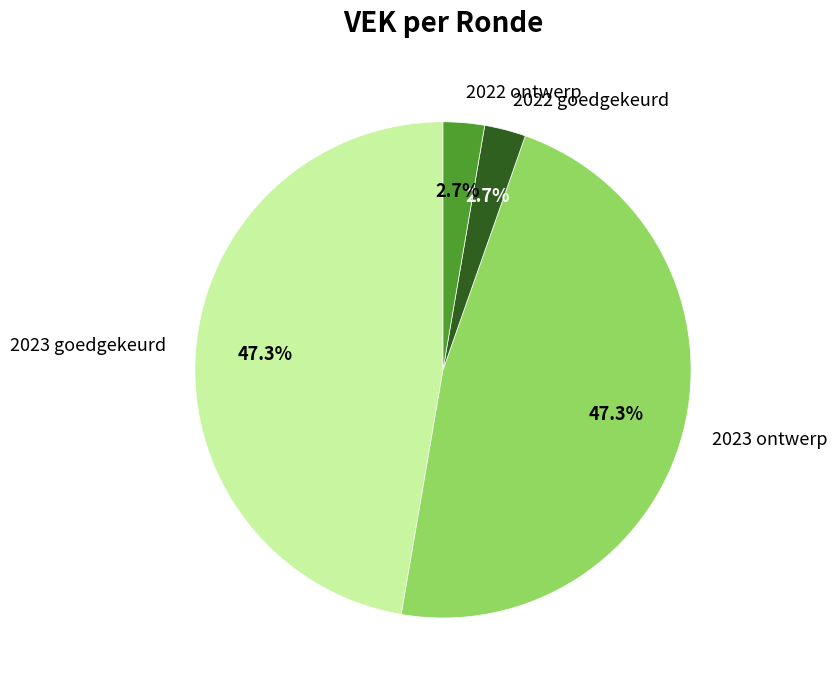

Does 2022 ontwerp represent more than half of the total?

No